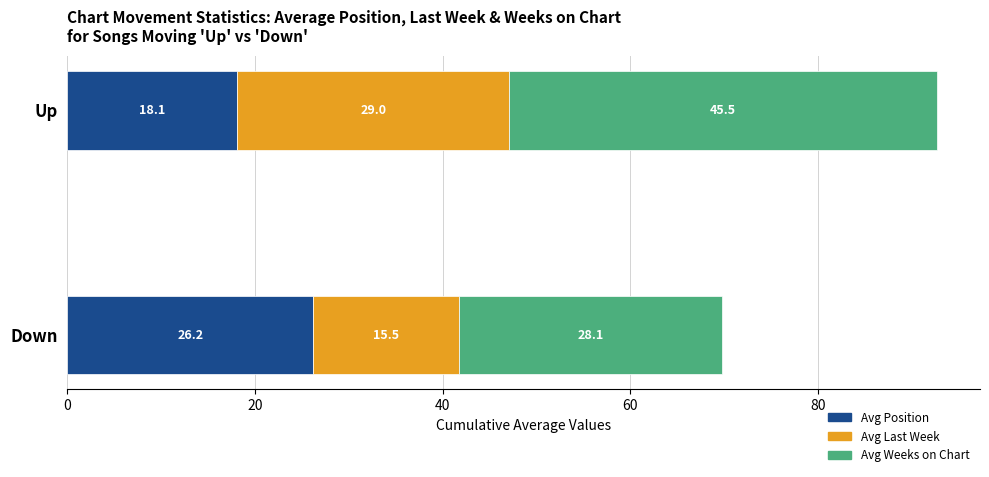

At which category is the sum across all series the highest?

Up